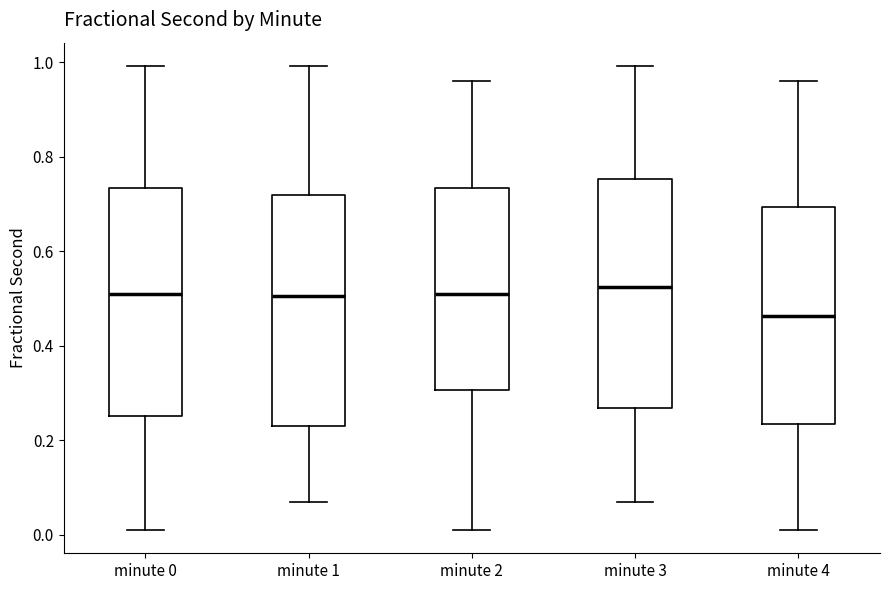

Reading left to right, transcribe this box plot: for each box, give where its median line is, the range the box spans, and where its two whiskers end, as read against the y-axis. The values are not printed on the chart, so give them approximately, as read against the axis.

minute 0: median 0.50, box 0.26 to 0.74, whiskers 0.02 to 1.00
minute 1: median 0.50, box 0.24 to 0.72, whiskers 0.08 to 1.00
minute 2: median 0.50, box 0.30 to 0.74, whiskers 0.02 to 0.96
minute 3: median 0.52, box 0.26 to 0.76, whiskers 0.08 to 1.00
minute 4: median 0.46, box 0.24 to 0.70, whiskers 0.02 to 0.96